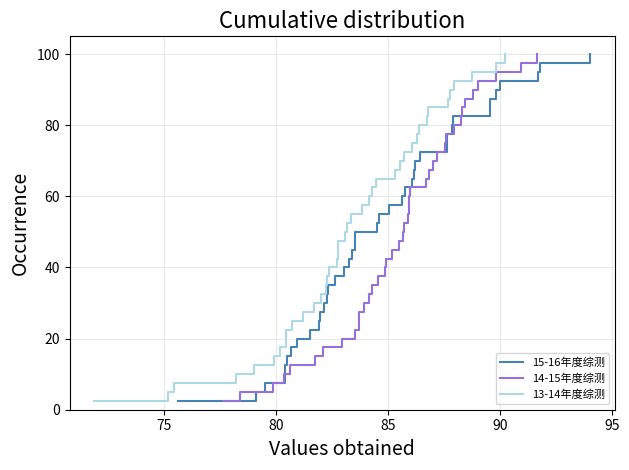

What is the minimum value for 14-15年度综测?

2.5